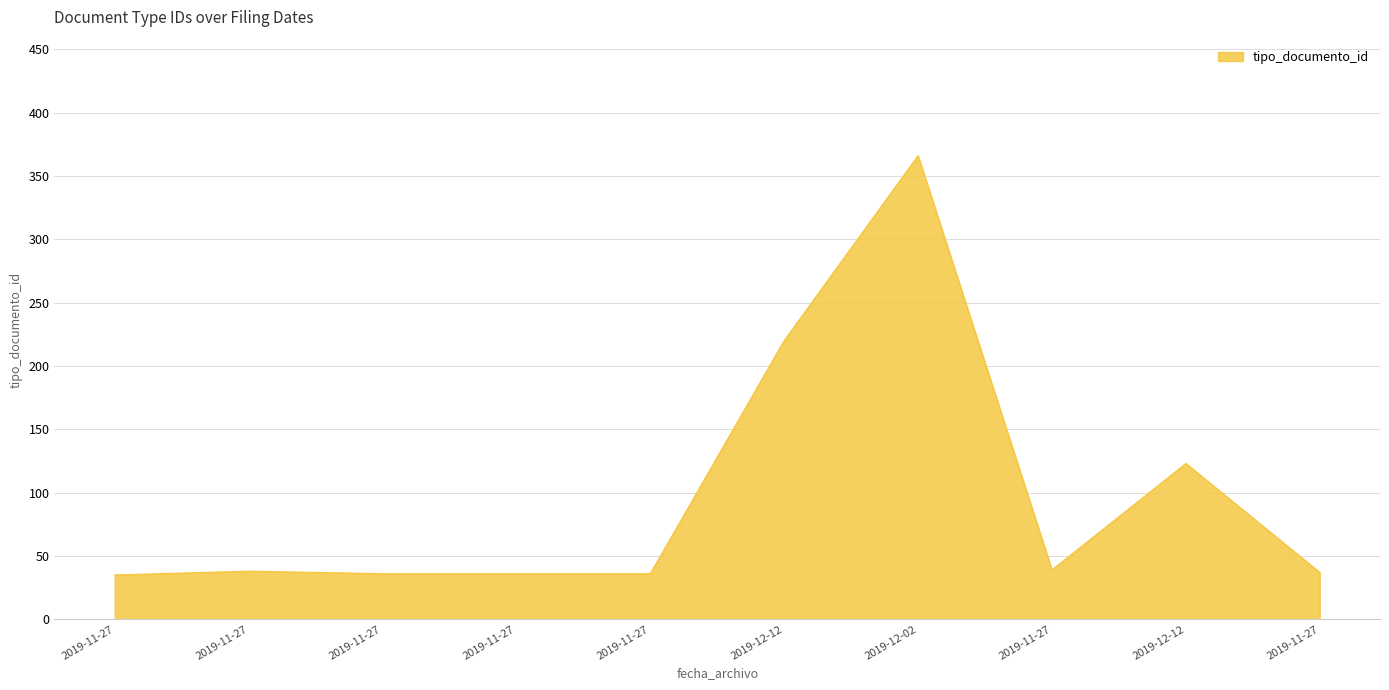

How many lines are shown in the chart?

1